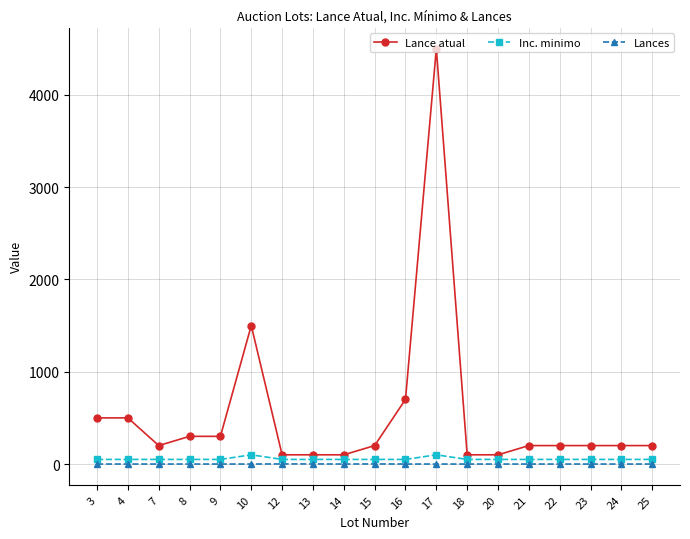

Is the value of Lance atual at 18 greater than the value of Lances at 9?

Yes